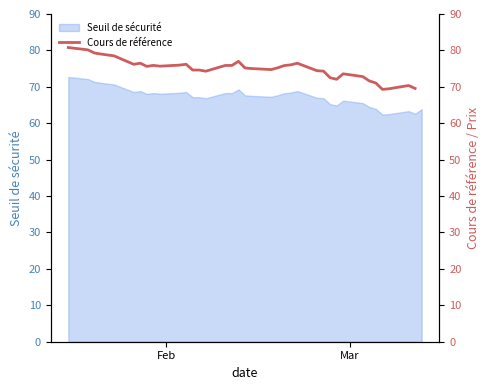

What is the greatest value displayed?

80.8